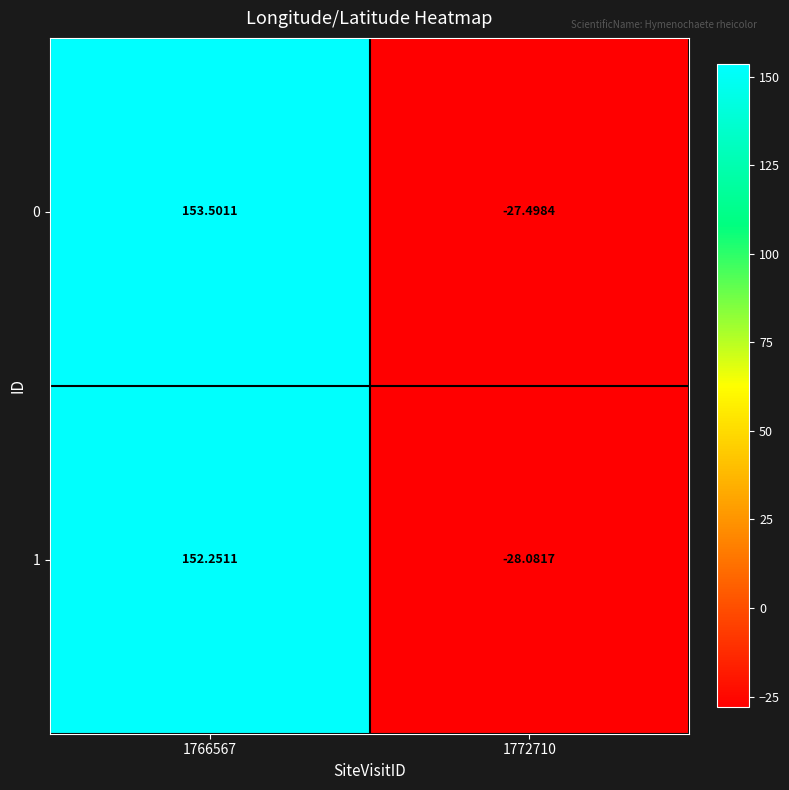

What is the total value across all series at 1766567?

305.8